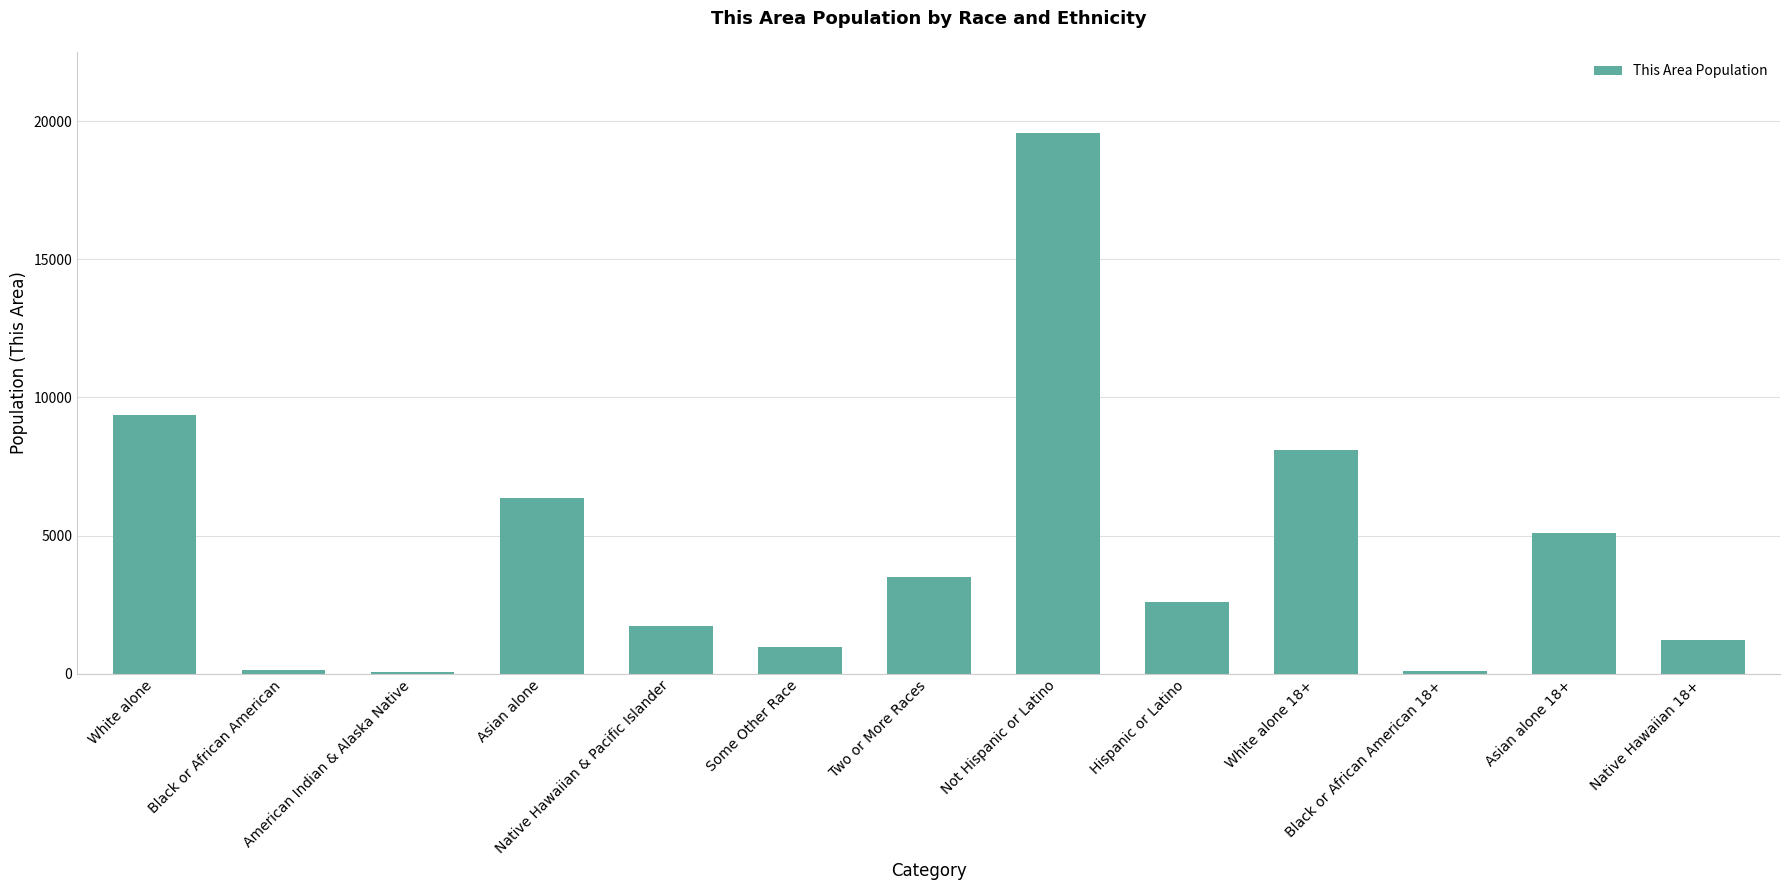

What is the average value?

4527